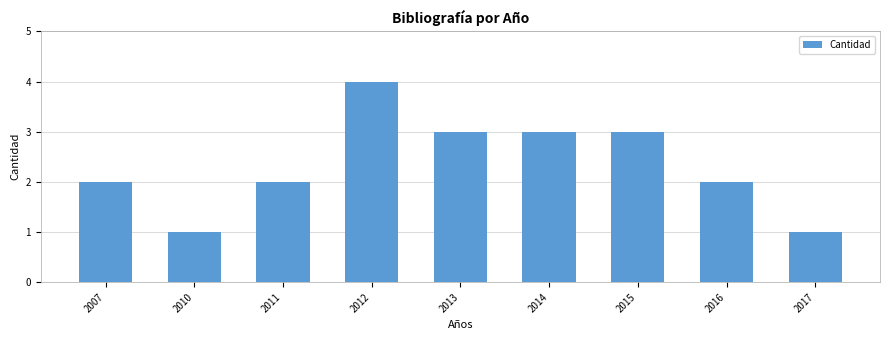

What is the maximum value shown in the chart?

4